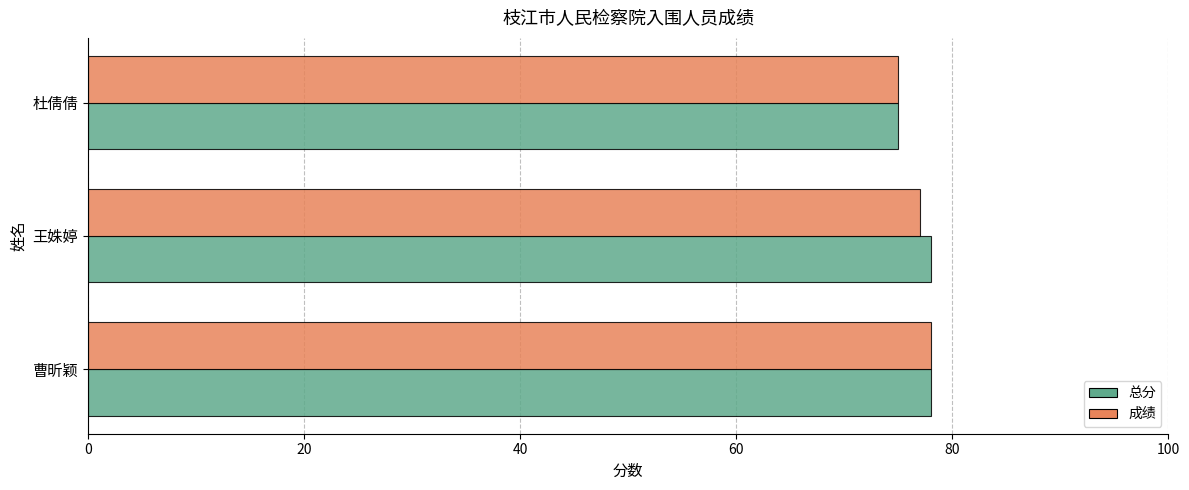

What is the sum of all 成绩 values?

230